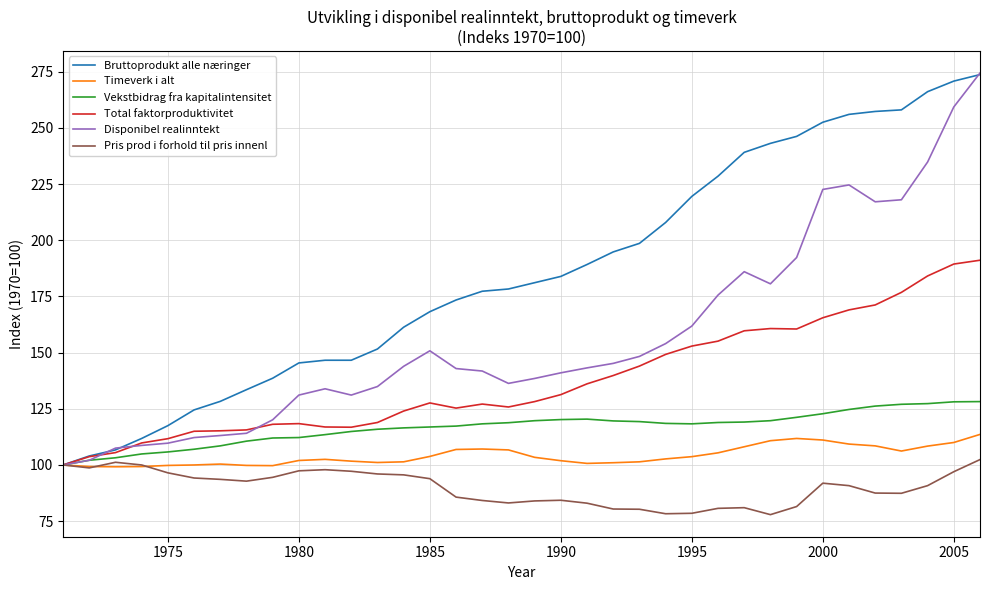

At how many categories does at least one series exceed 221?

11